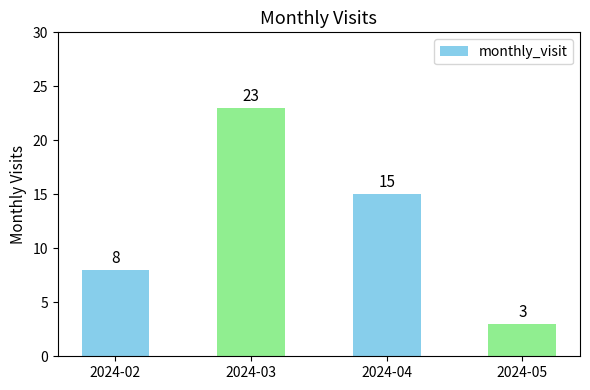

Reading left to right, what are all the values shown in this chart?

2024-02=8	2024-03=23	2024-04=15	2024-05=3